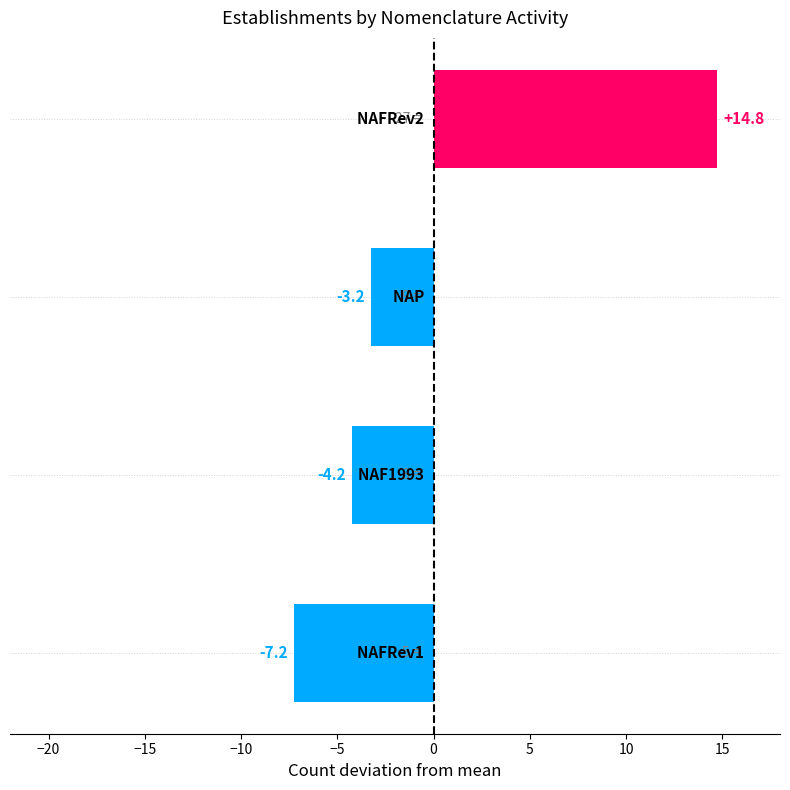

What is the difference between the maximum and minimum values?

22.0